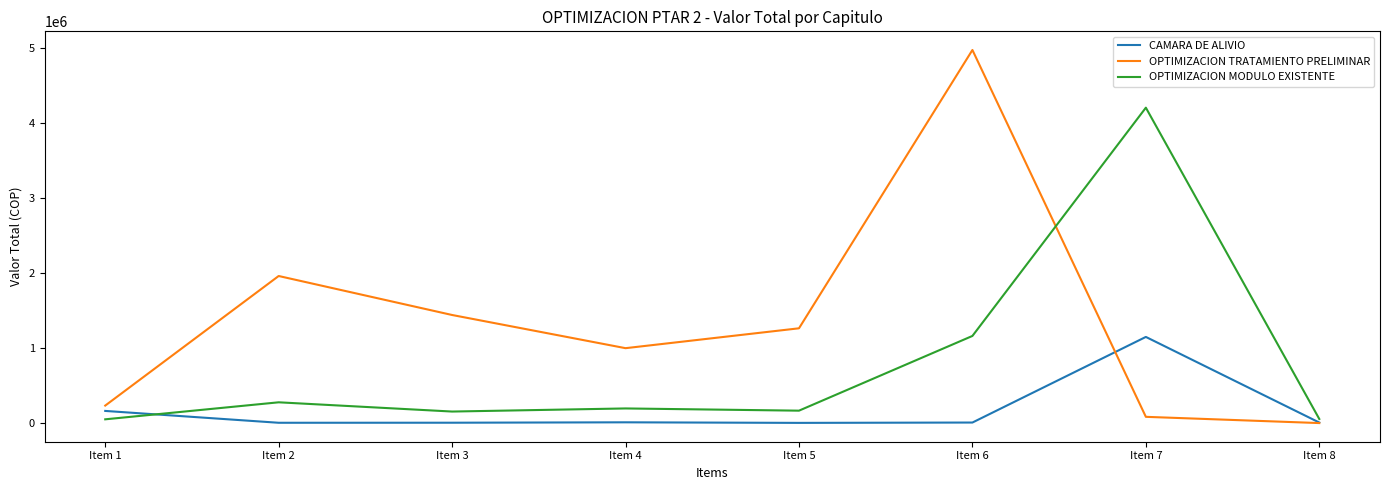

The value of OPTIMIZACION TRATAMIENTO PRELIMINAR at Item 2 is 1959882. True or false?

True